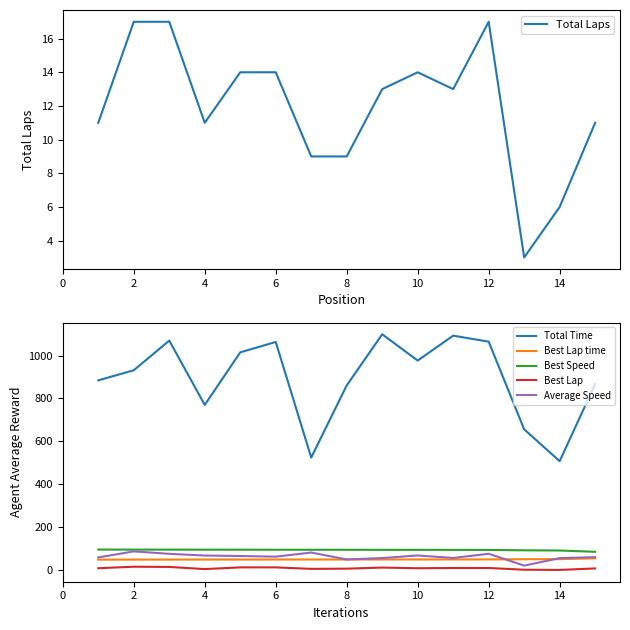

True or false: Total Time and Average Speed intersect in this chart.

False